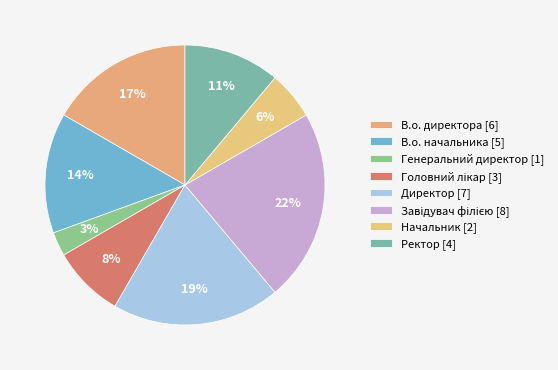

To the nearest percent, what portion does Завідувач філією represent?

22%